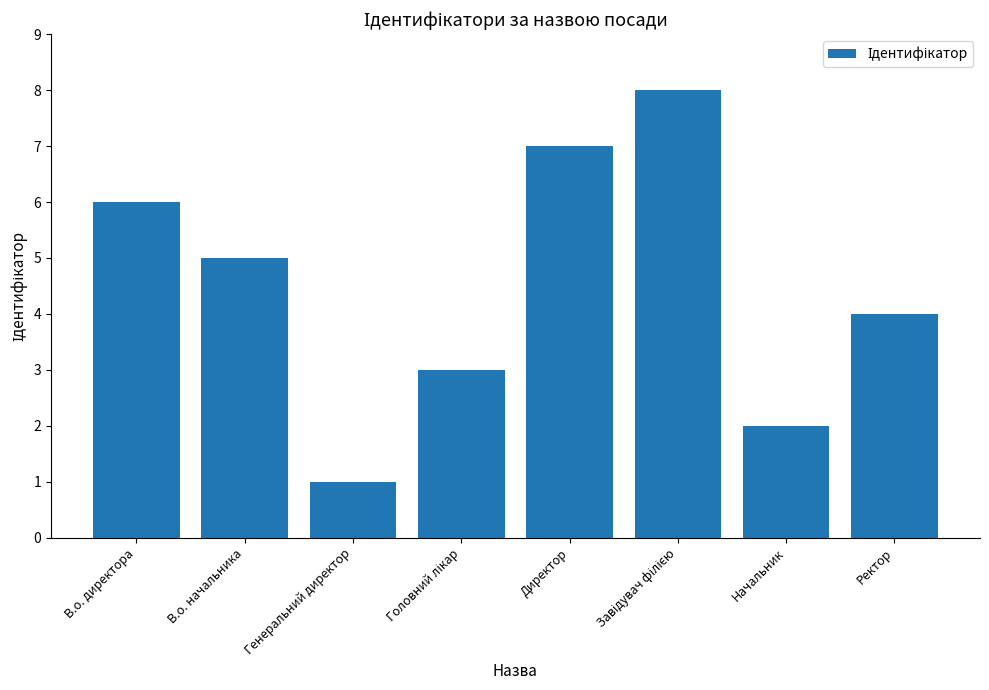

Which label corresponds to the smallest value in the chart?

Генеральний директор